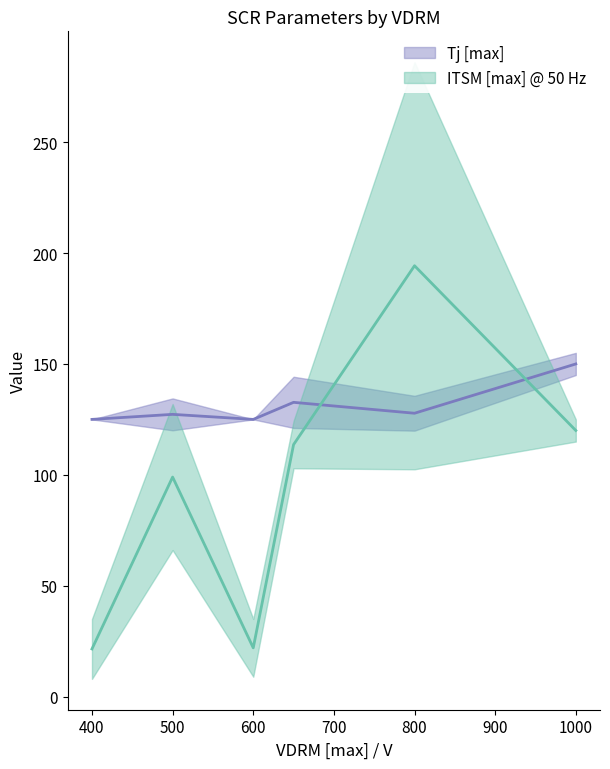

Between 800 and 650, which is larger?

650